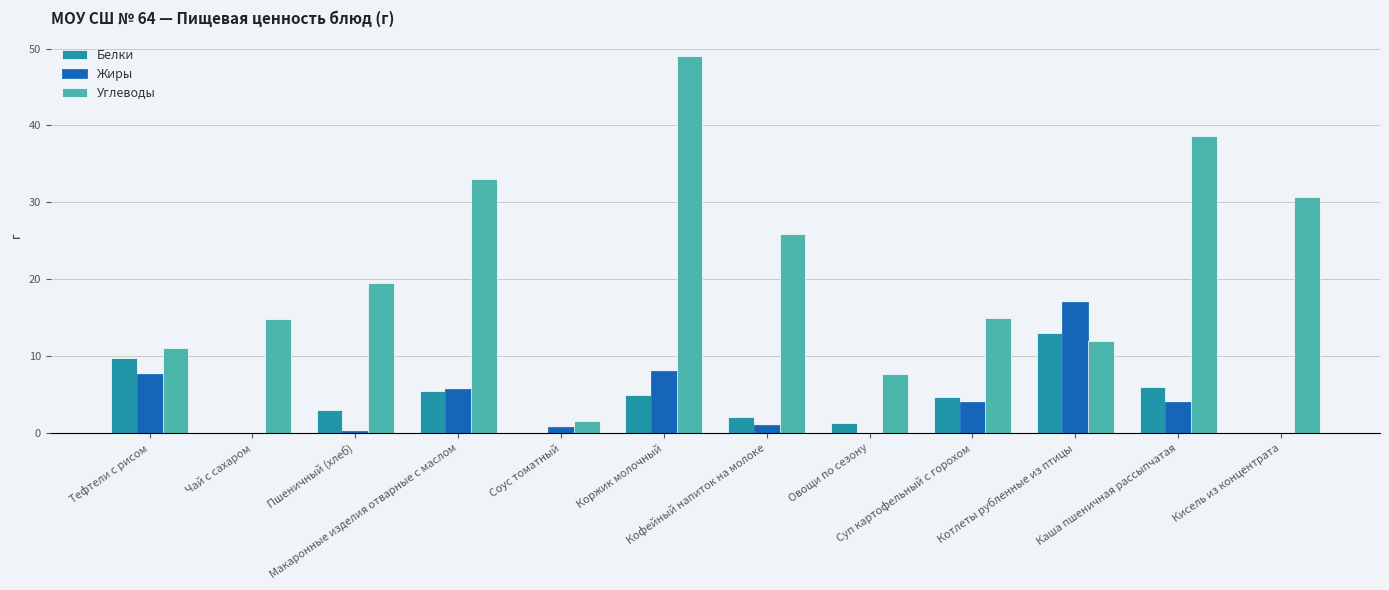

What is the sum of all Жиры values?

48.2